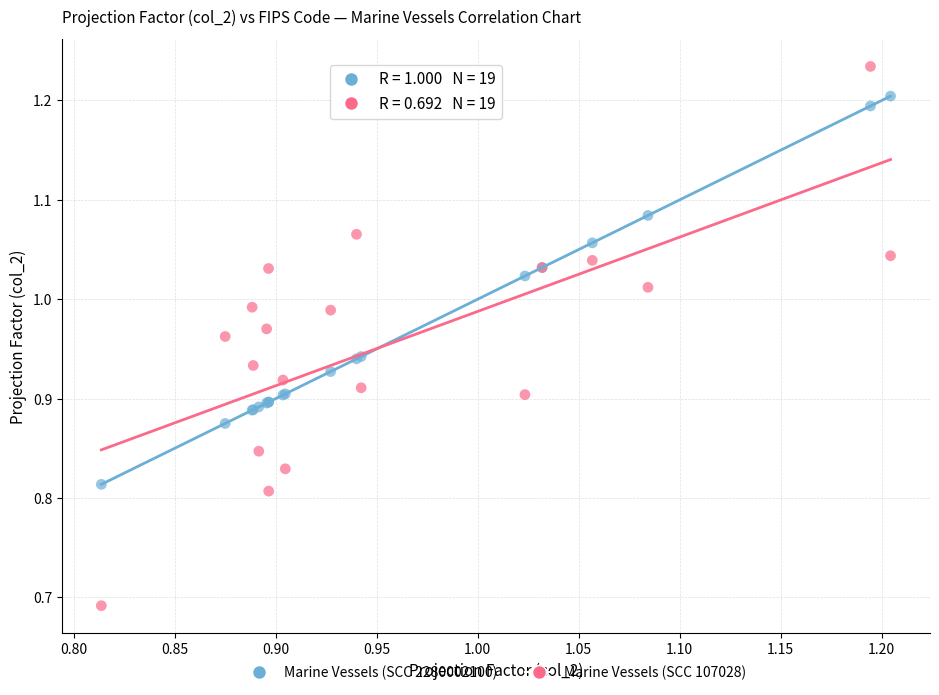

What are all the series names shown in the legend?

Marine Vessels (SCC 2280002100), Marine Vessels (SCC 107028)